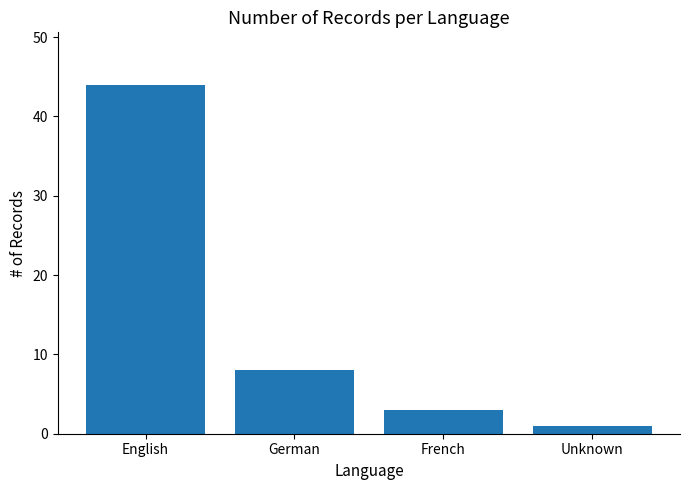

Approximately how many times larger is the value at German compared to French?

2.7